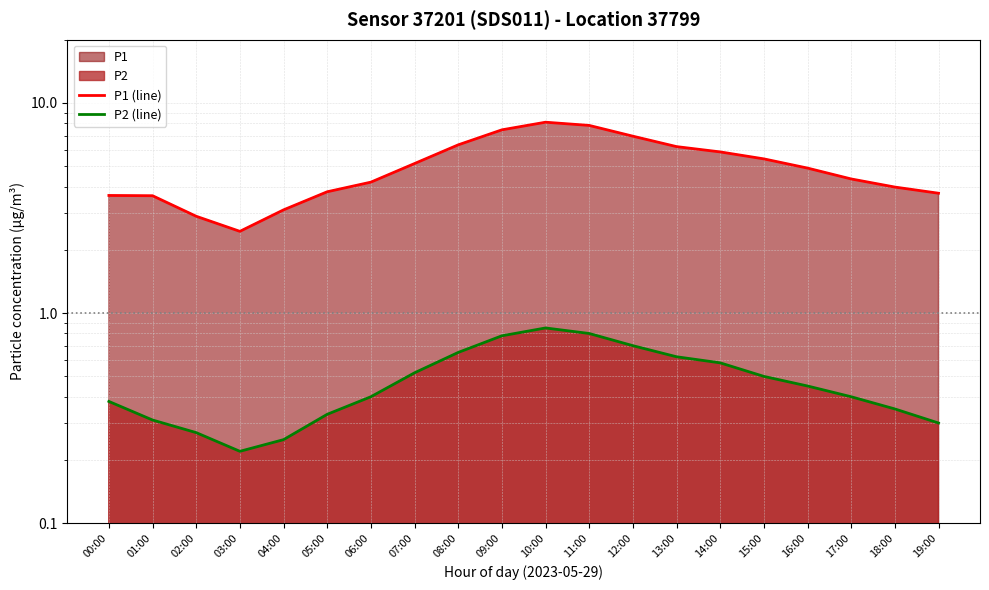

What is the spread (max minus min) of values at 11:00?

7.0